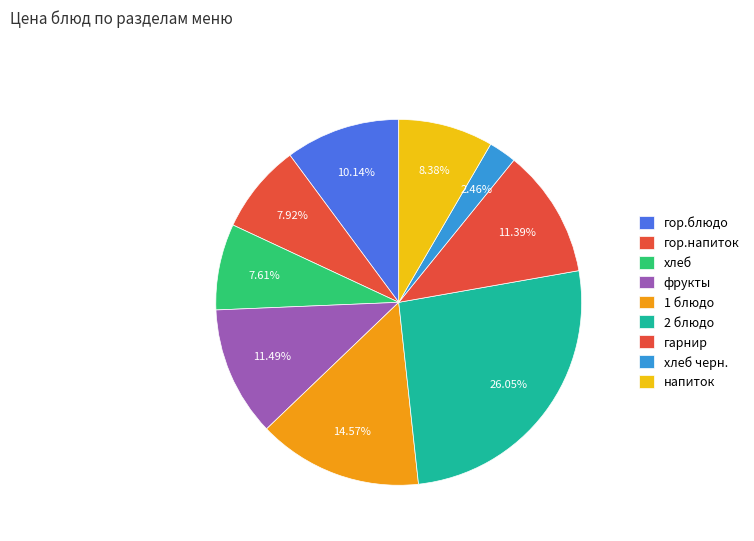

Is there any slice that represents more than half of the pie?

No